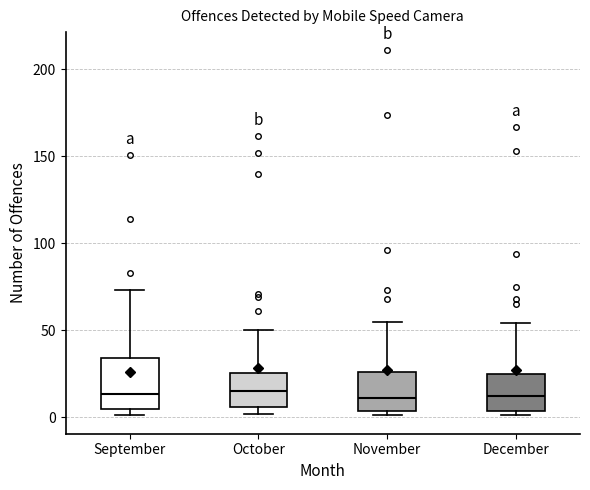

Which box is the tallest, from its lower edge to its upper edge?

September